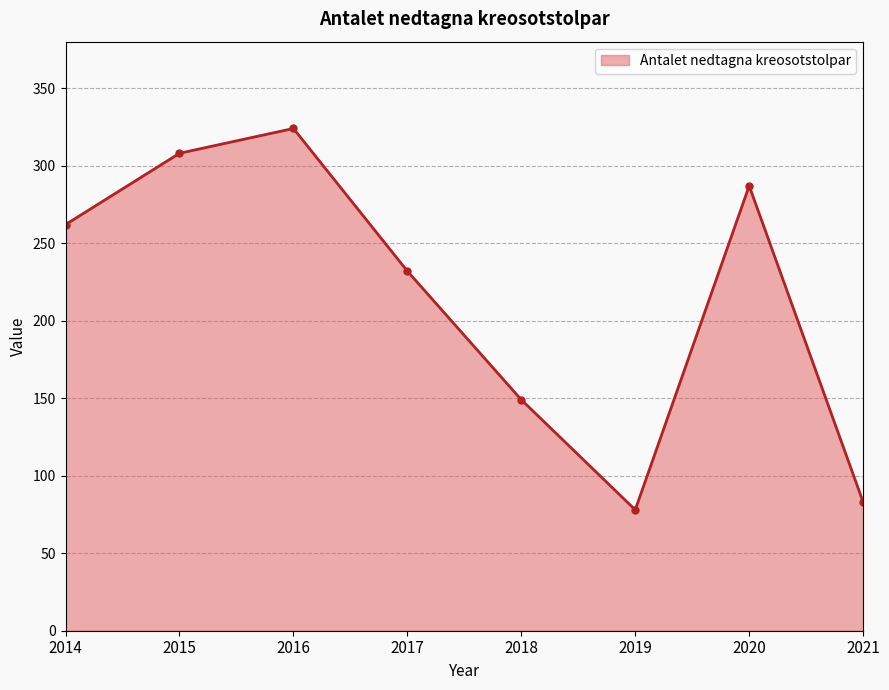

How many lines are shown in the chart?

1